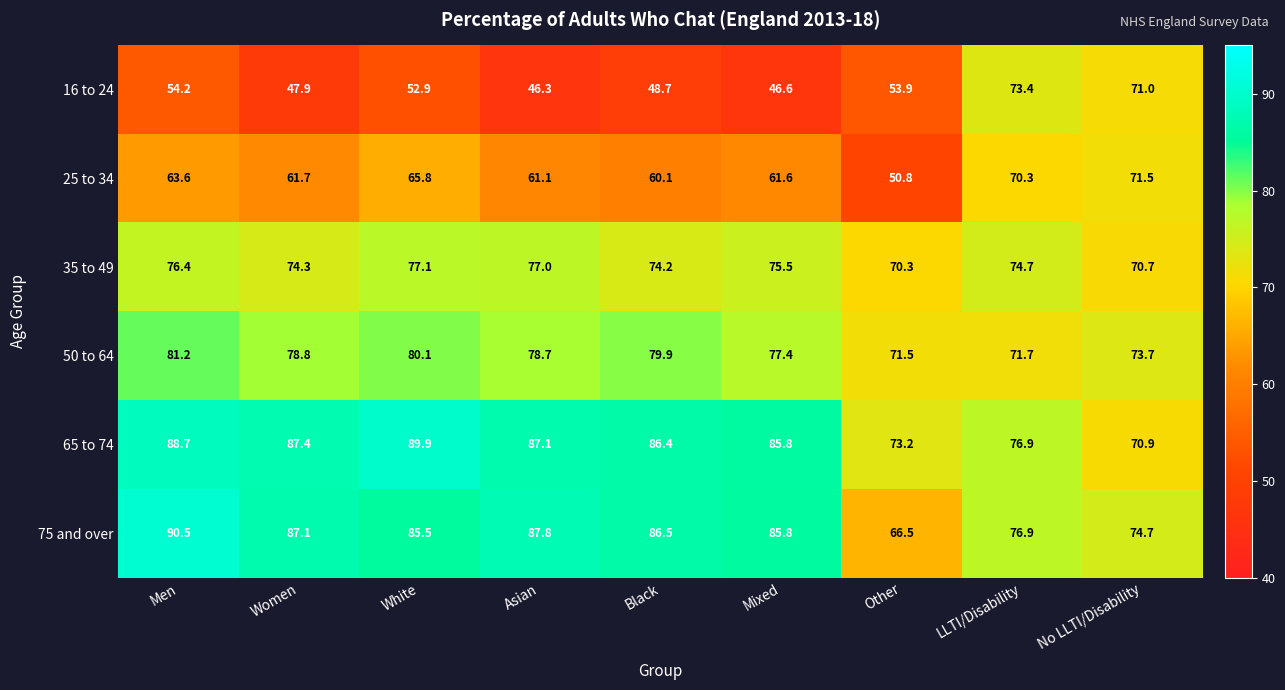

Which series has the largest range (max minus min)?

16 to 24